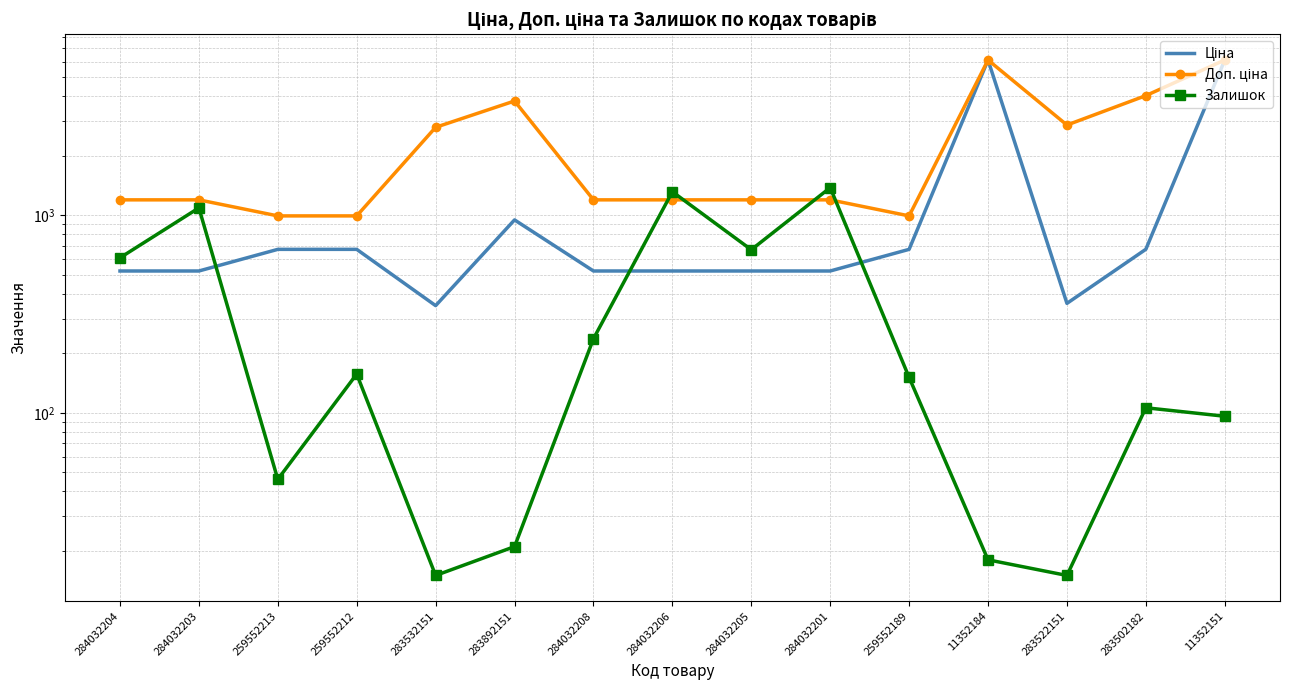

Which series has the widest spread of values?

Ціна